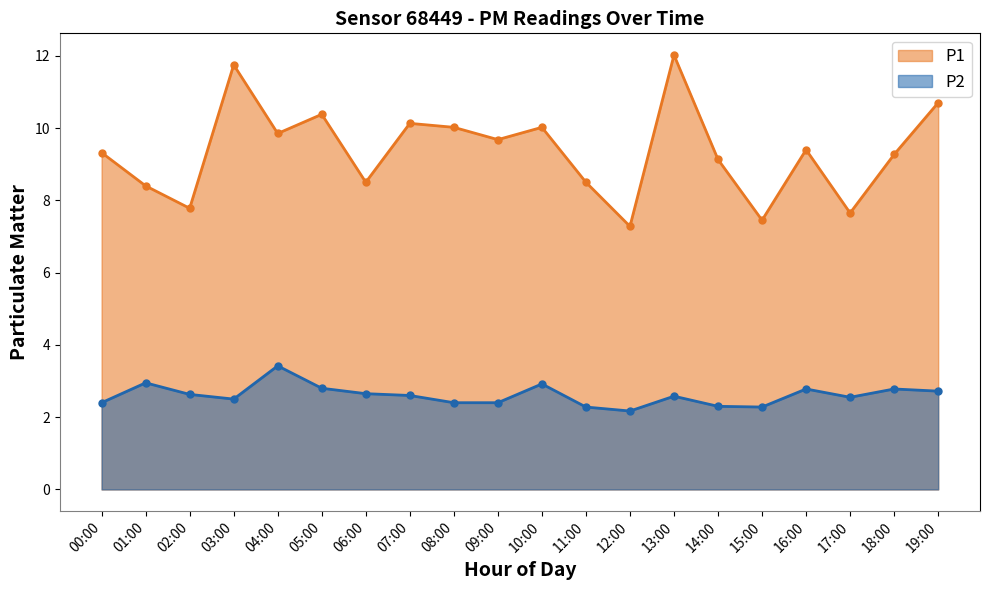

True or false: P2 and P1 intersect in this chart.

False